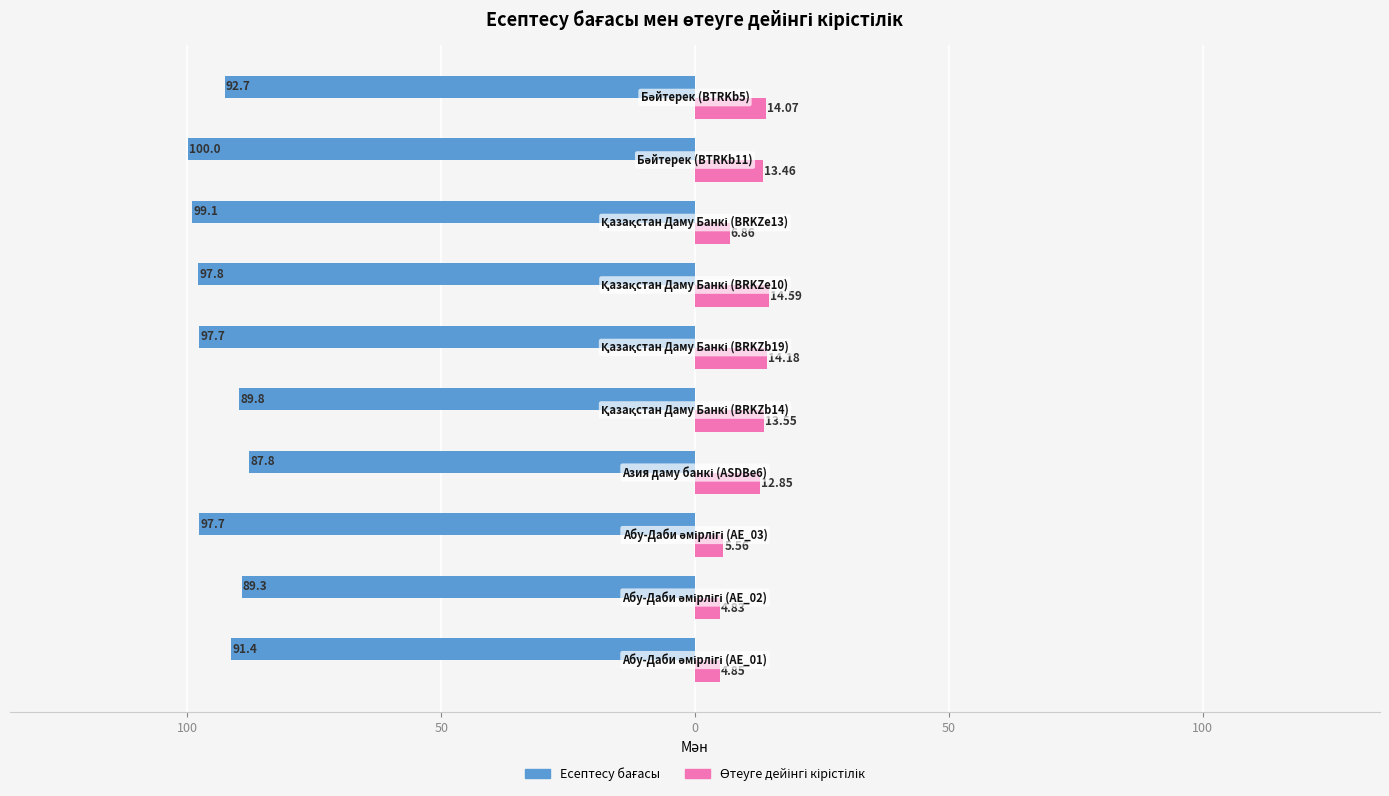

How many values in the Өтеуге дейінгі кірістілік series are below 13?

5